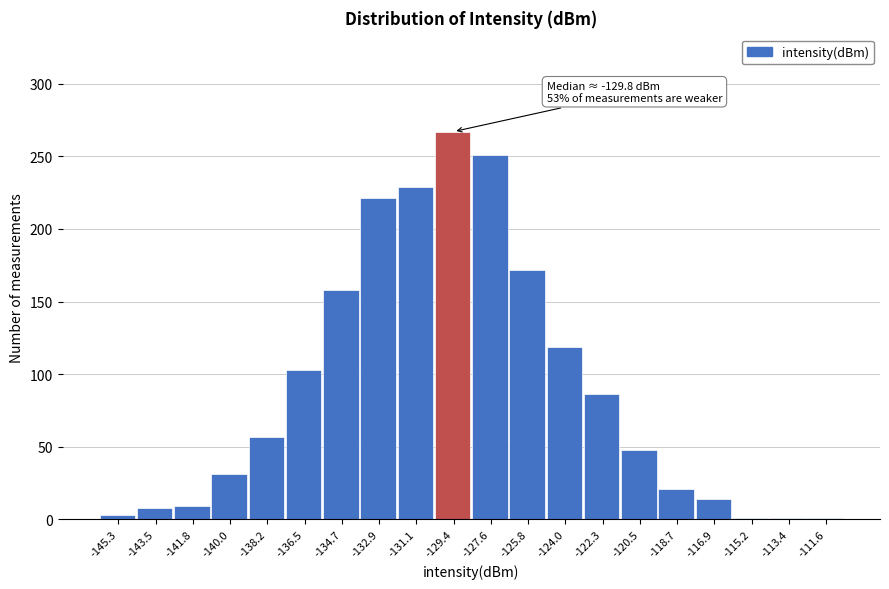

Over which range of the x-axis is the bar tallest?

-130.2 to -128.4